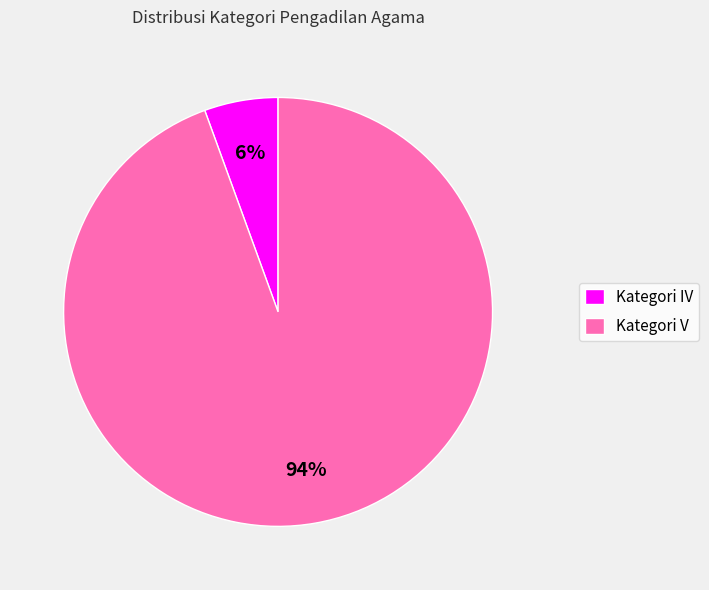

What is the majority slice?

Kategori V